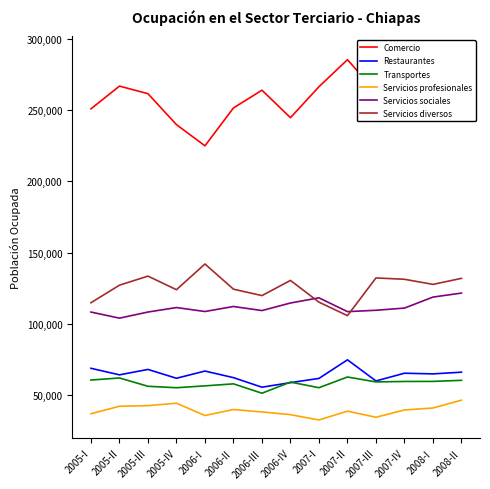

Between 2007-IV and 2006-II, which is larger?

2007-IV